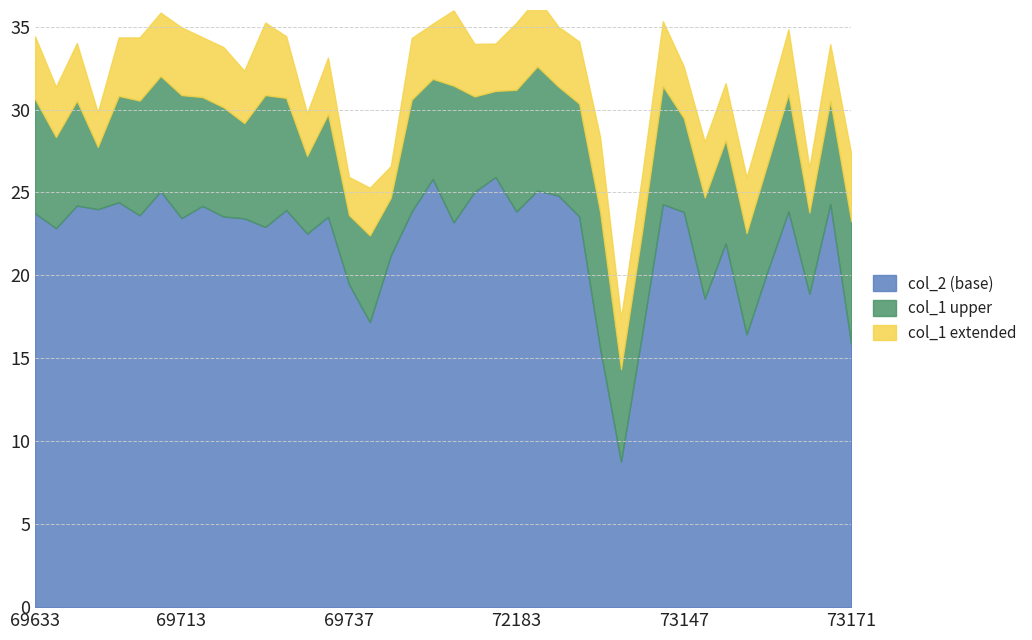

What is the difference between the maximum and minimum values in the col_2 series?

17.2